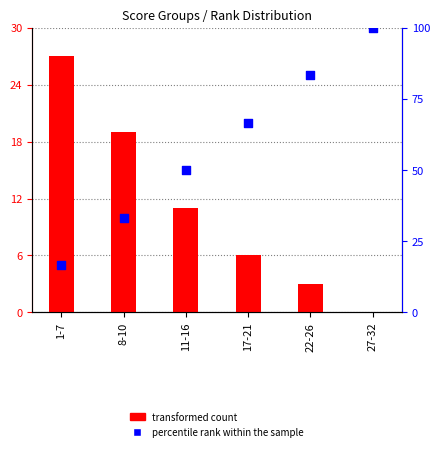

At which category is the sum across all series the highest?

27-32